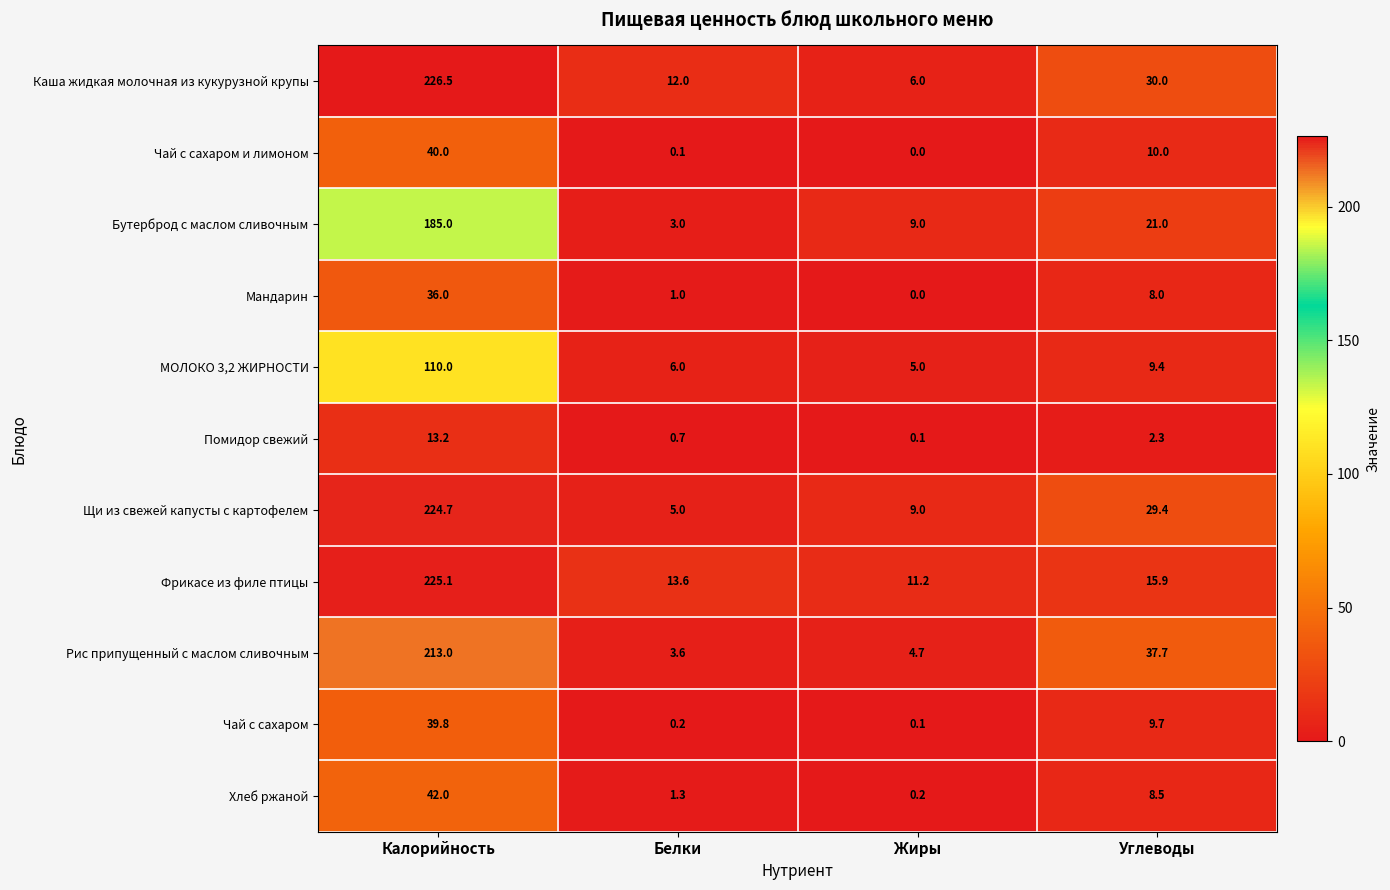

Which label corresponds to the smallest value in the chart?

Жиры